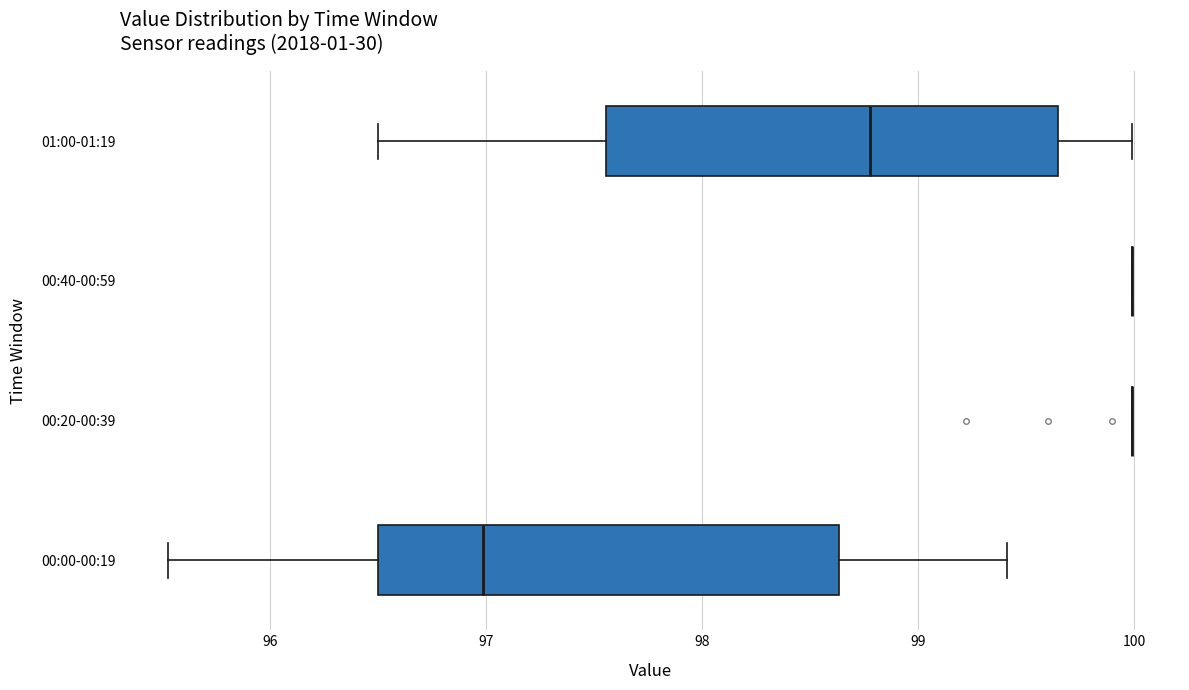

Reading bottom to top, read every box against the x-axis: the position of its median line, the range the box covers, and the ends of its whiskers. The values are not printed on the chart, so give them approximately, as read against the axis.

00:00-00:19: median 97.0, box 96.5 to 98.6, whiskers 95.5 to 99.4
00:20-00:39: box collapsed to a line at 100.0, whiskers 100.0 to 100.0
00:40-00:59: box collapsed to a line at 100.0, whiskers 100.0 to 100.0
01:00-01:19: median 98.8, box 97.6 to 99.7, whiskers 96.5 to 100.0